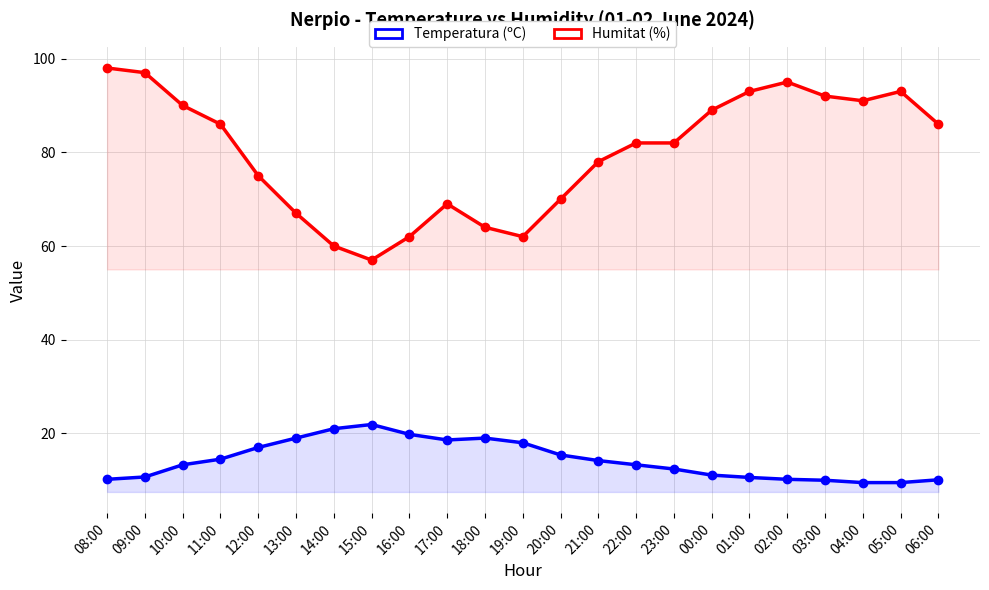

What is the value of the Temperatura (ºC) point at the 19th from the left?

10.2